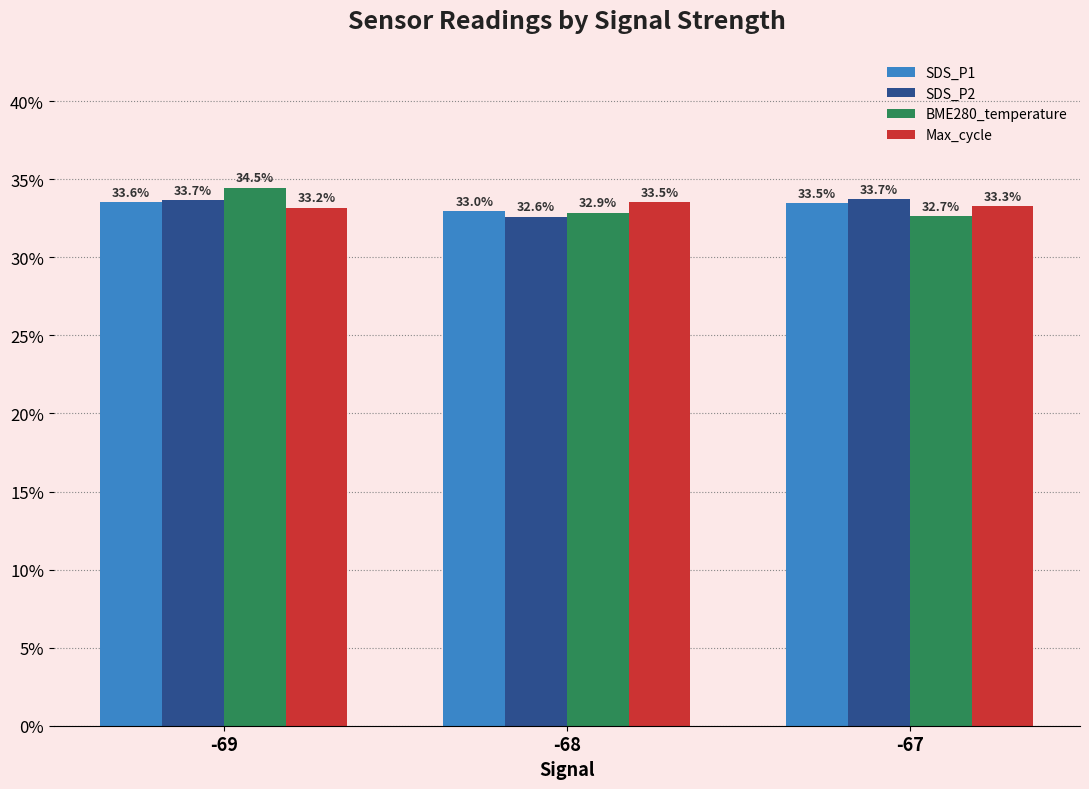

At which label is BME280_temperature closest to 33?

-68